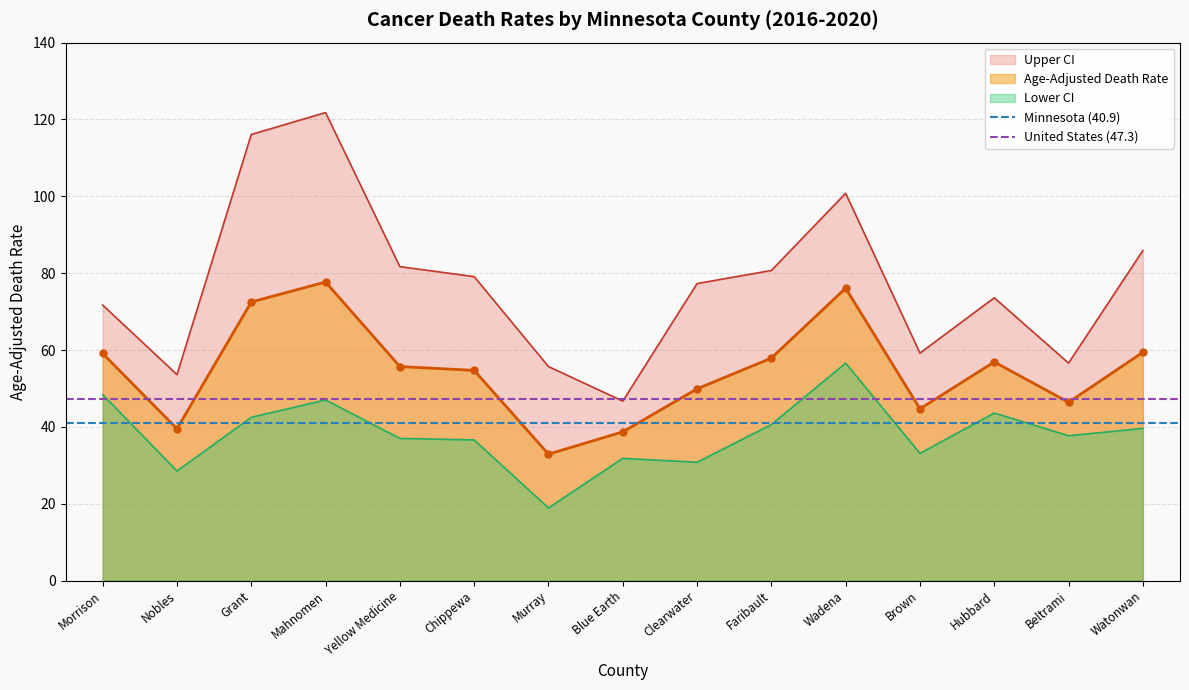

What is the lowest value of the Minnesota (40.9) series?

40.9